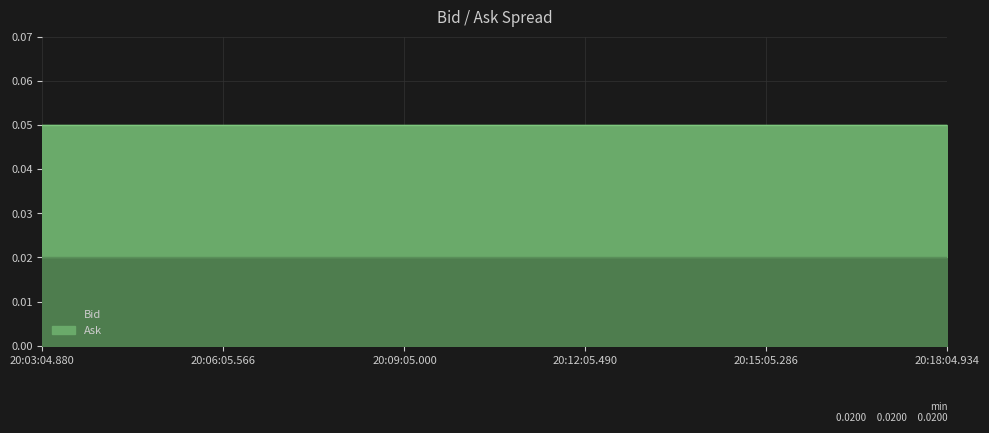

What is the sum of all Bid values?

0.1